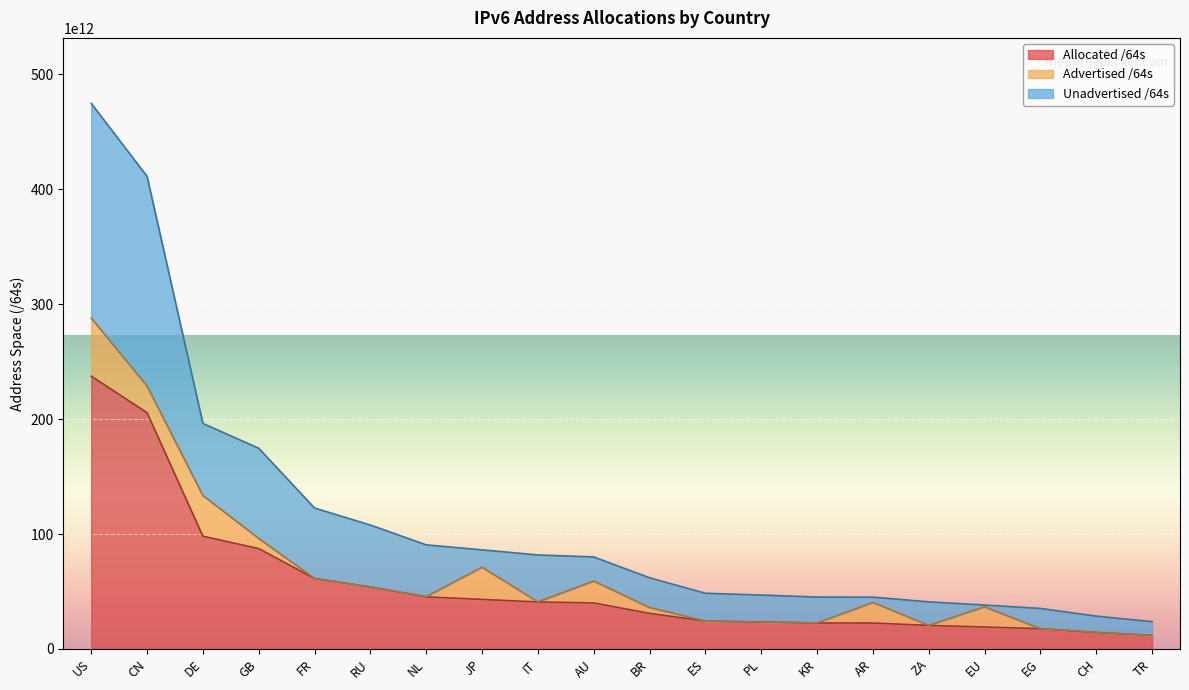

Which has a higher value, ZA or AU?

AU